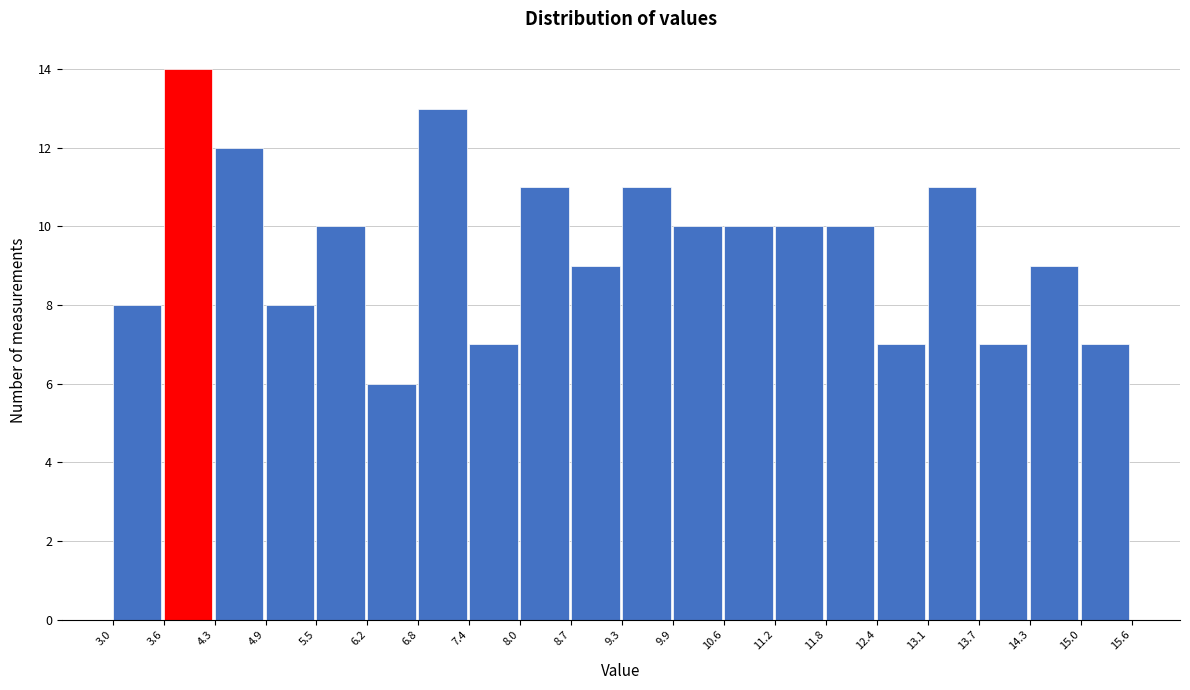

Over which range of the x-axis is the bar tallest?

3.6 to 4.3